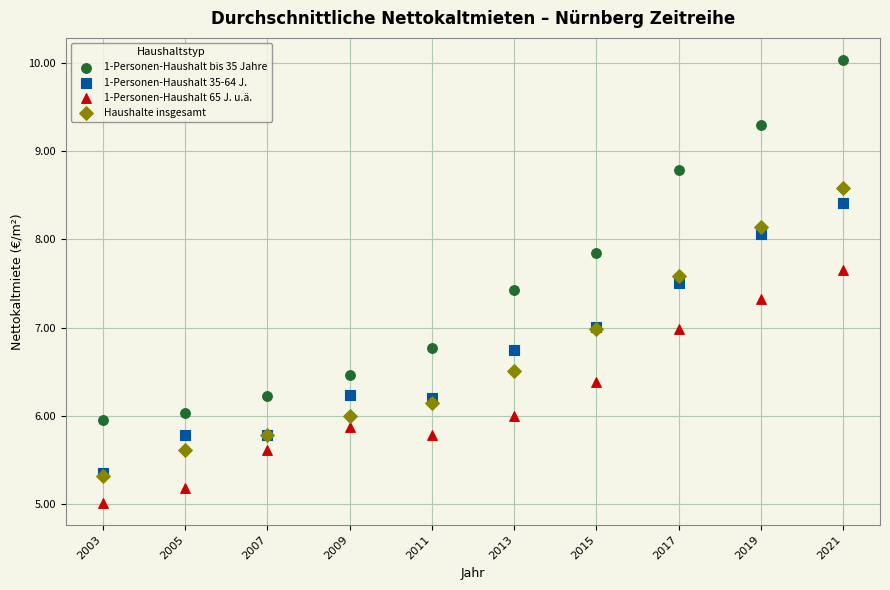

What are all the series names shown in the legend?

1-Personen-Haushalt bis 35 Jahre, 1-Personen-Haushalt 35-64 J., 1-Personen-Haushalt 65 J. u.ä., Haushalte insgesamt